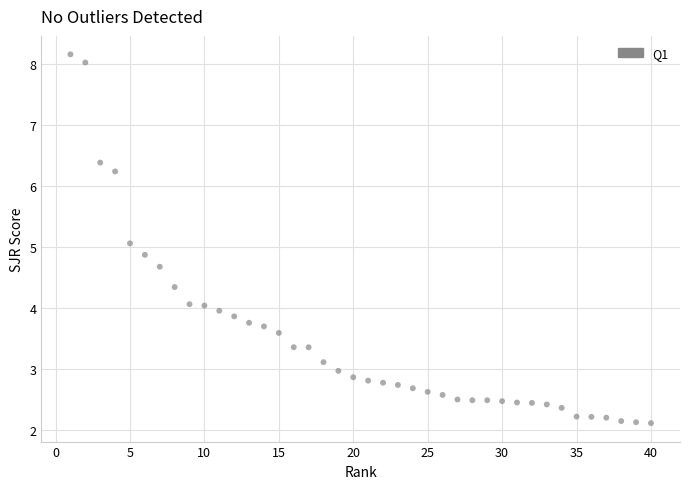

What is the range of X values (max minus min)?

39.0